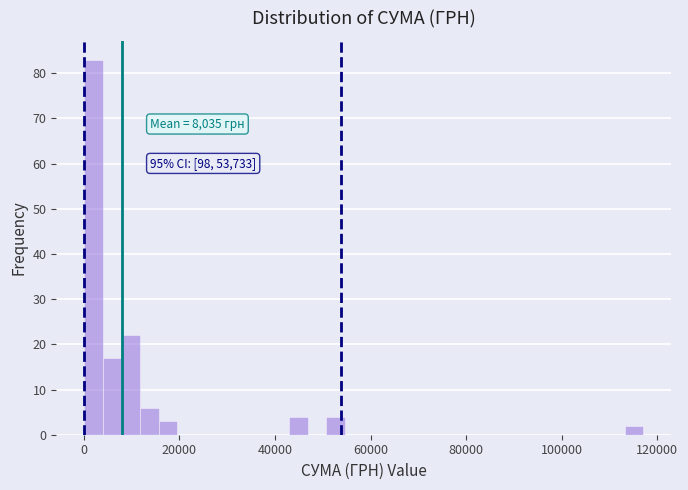

Around what value on the x-axis is the tallest bar? Give the approximate position of its centre, as read against the axis.

2000